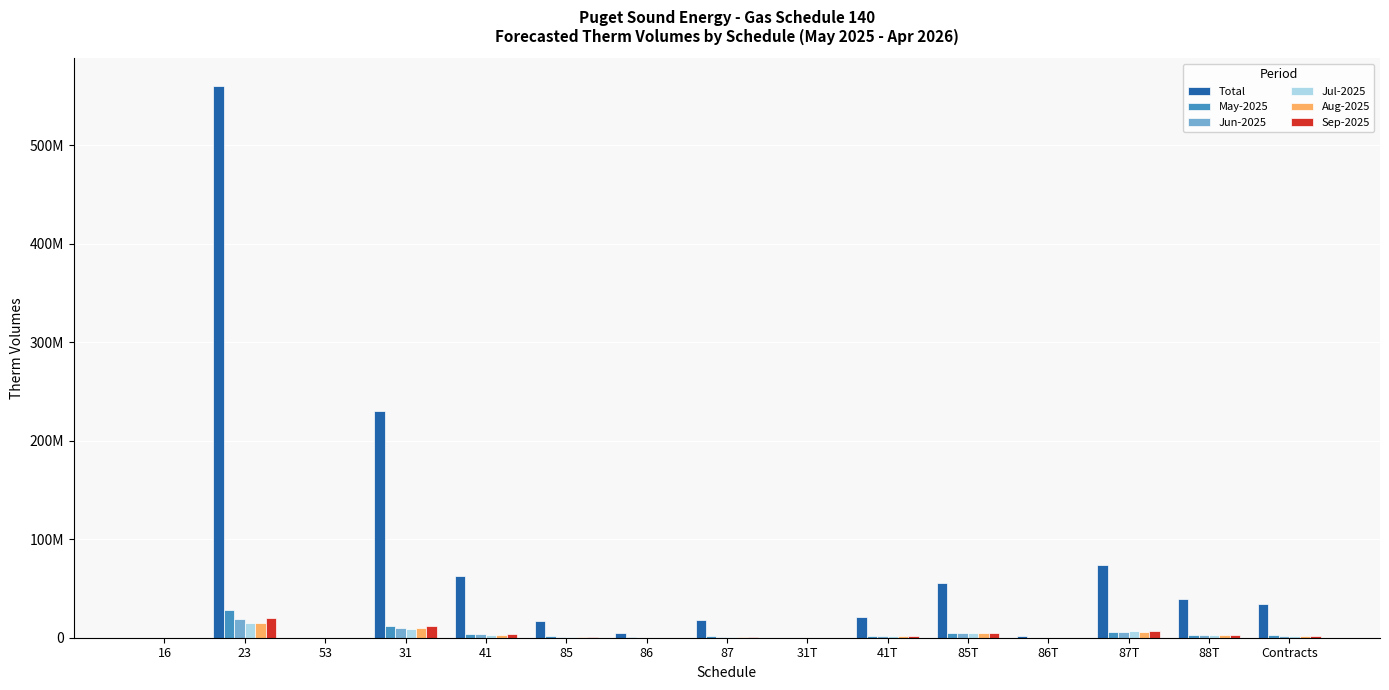

At which category does the chart reach its peak across all series?

23